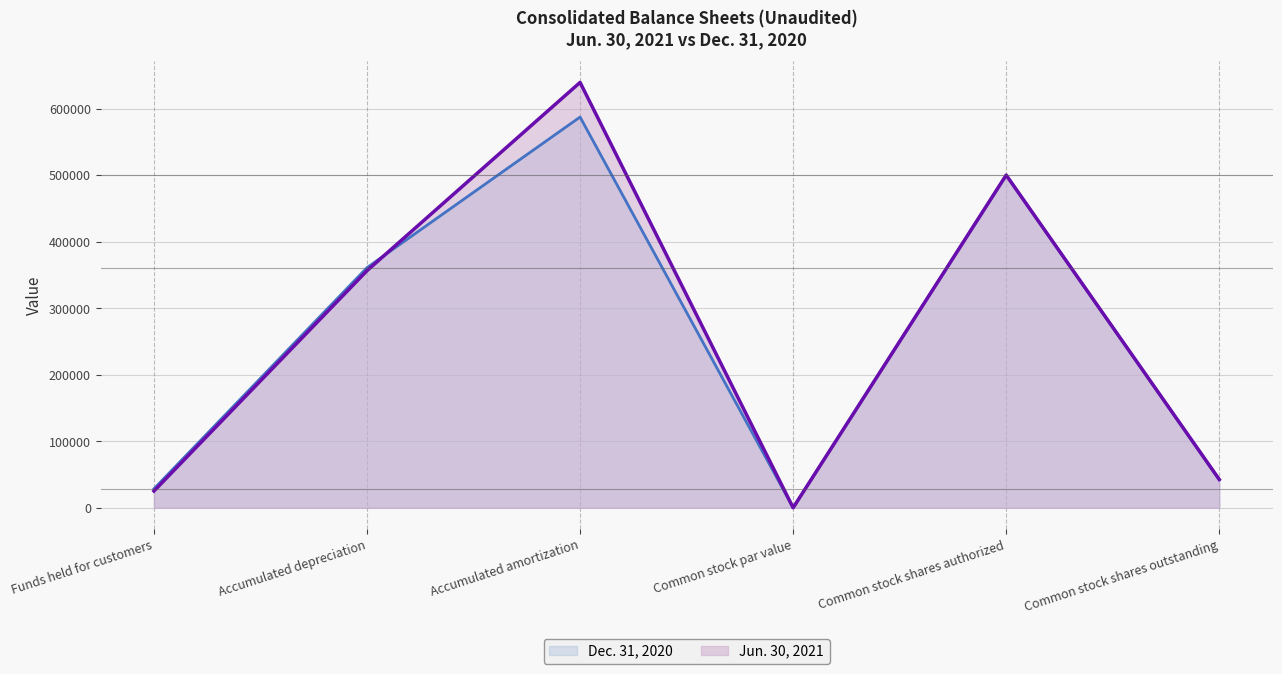

At which category does Jun. 30, 2021 reach its first local peak?

Accumulated amortization